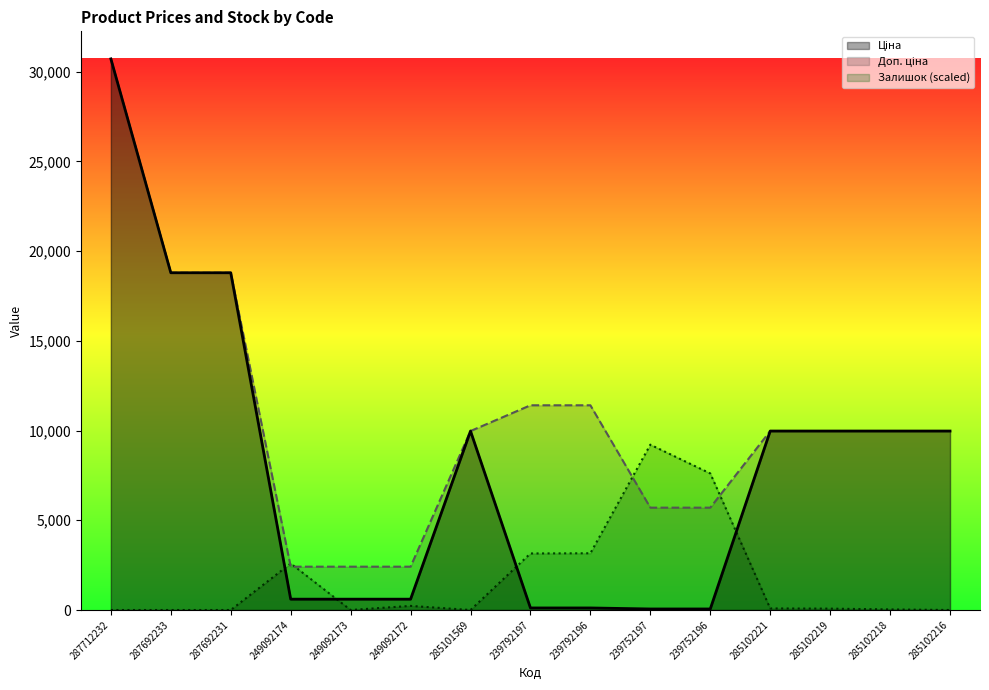

Count the number of categories in the chart.

15